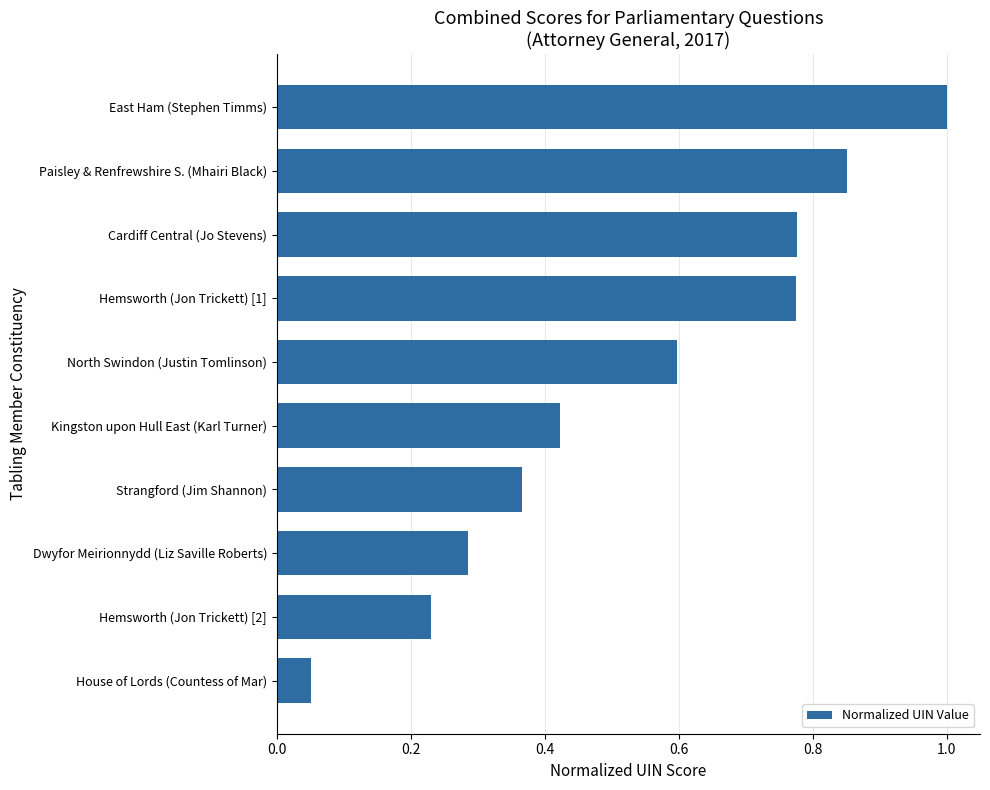

Count the number of data series in this chart.

1